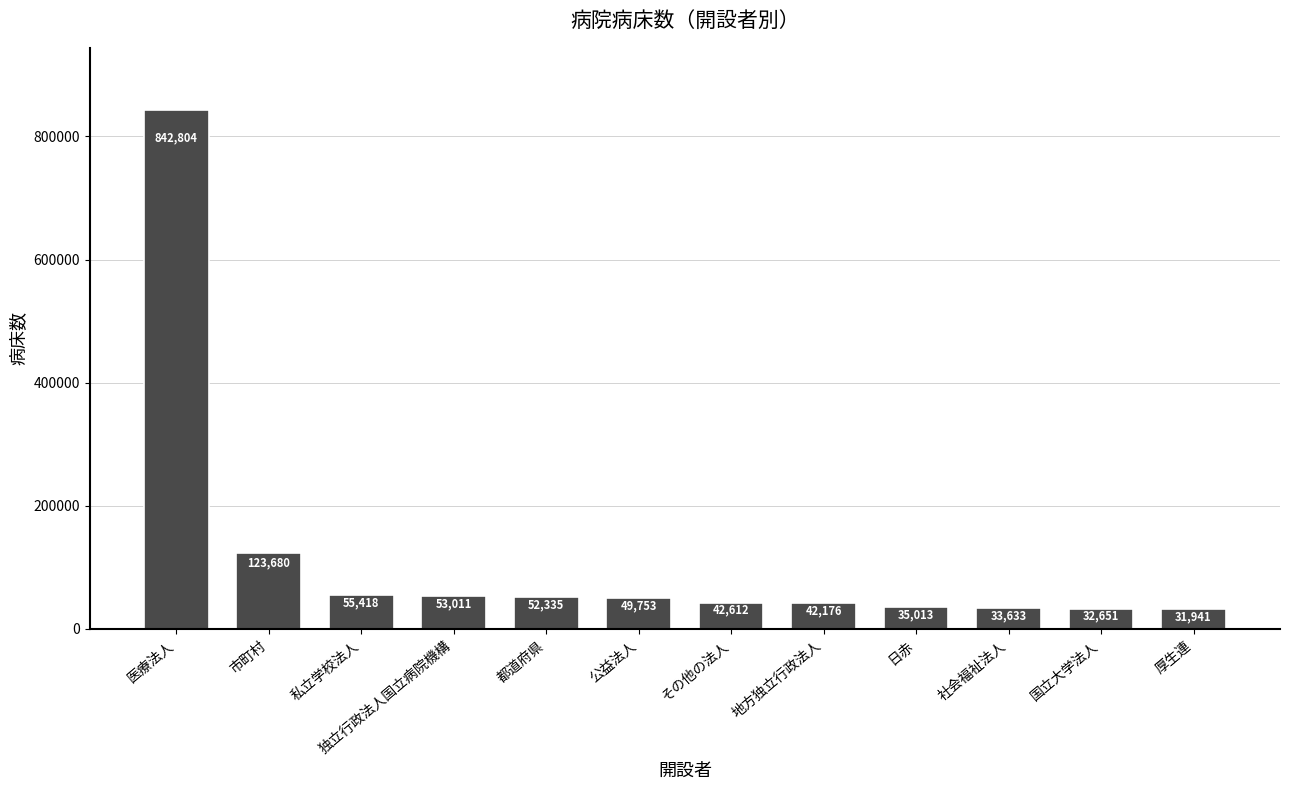

Reading left to right, list all the values displayed in this chart.

医療法人=842804	市町村=123680	私立学校法人=55418	独立行政法人国立病院機構=53011	都道府県=52335	公益法人=49753	その他の法人=42612	地方独立行政法人=42176	日赤=35013	社会福祉法人=33633	国立大学法人=32651	厚生連=31941